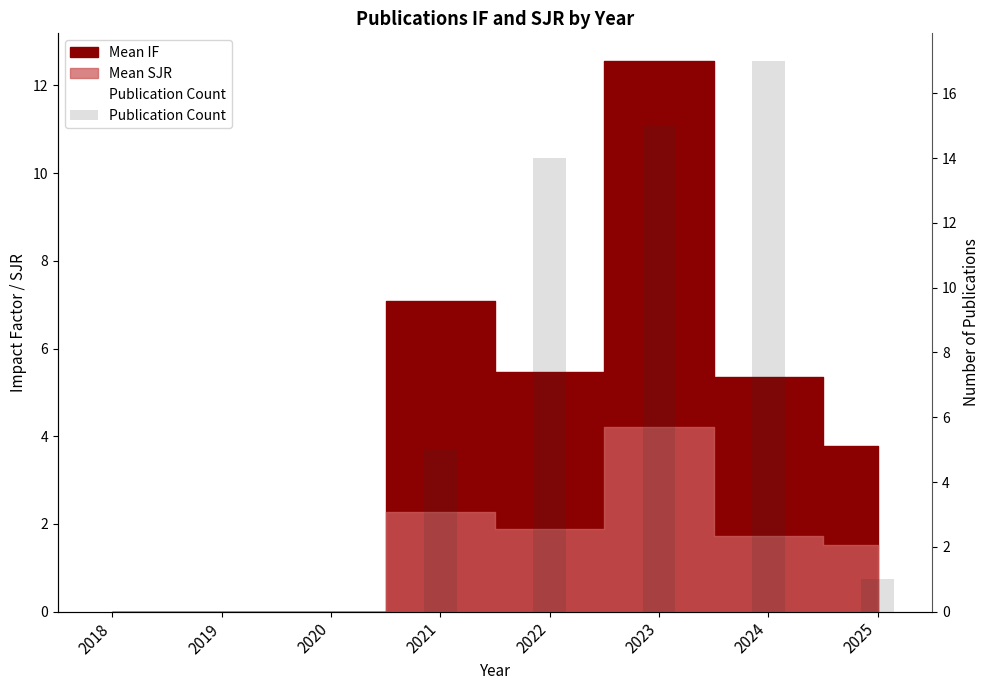

How many bars are there in total?

8